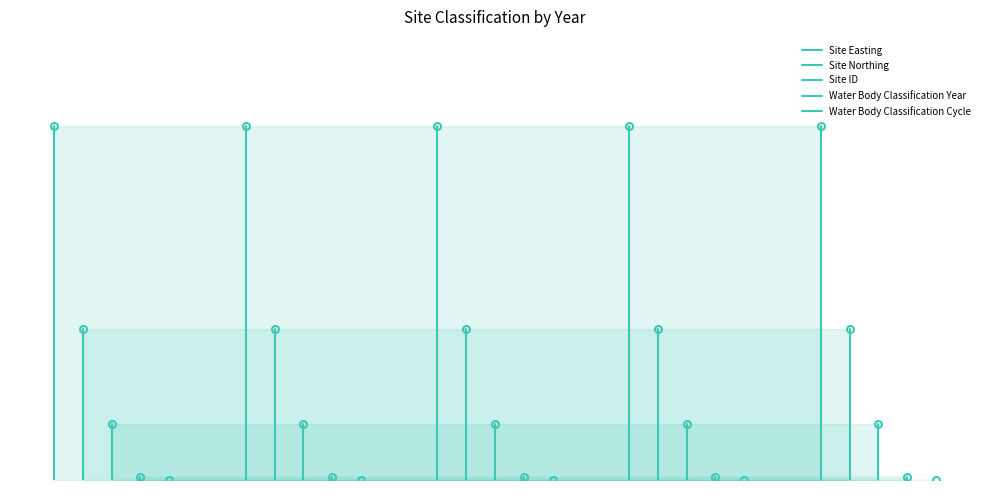

How many Water Body Classification Year values are between 0 and 1?

1